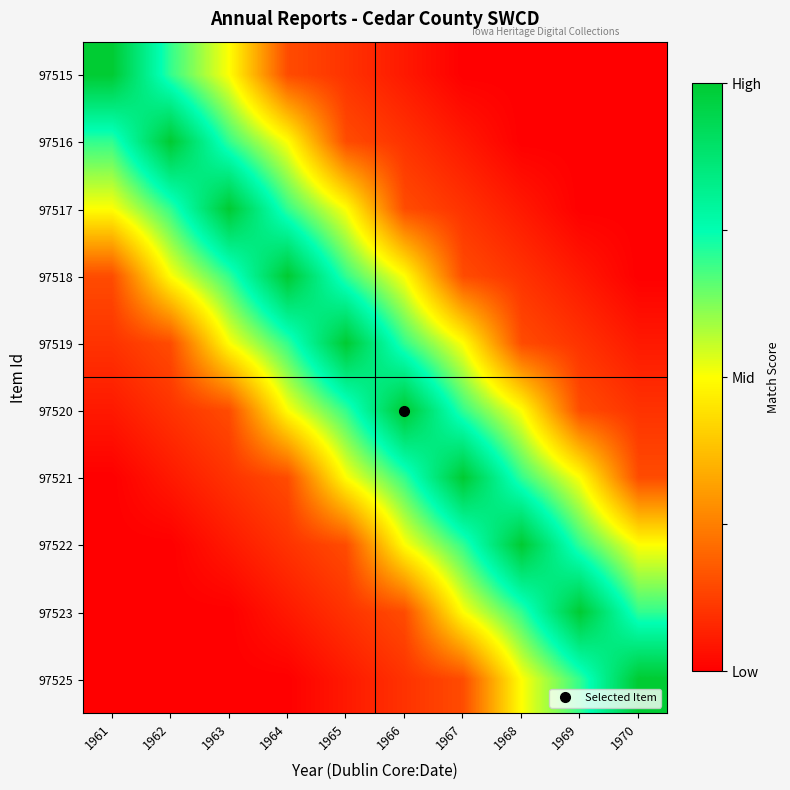

What is the spread (max minus min) of values at 1969?

1.0